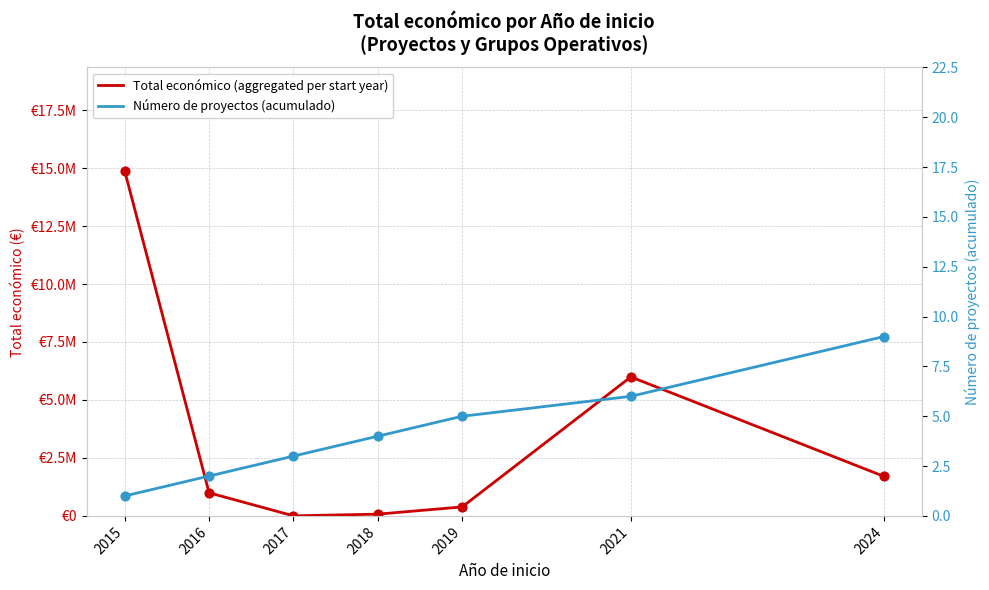

What is the total value across all series at 2016?

996375